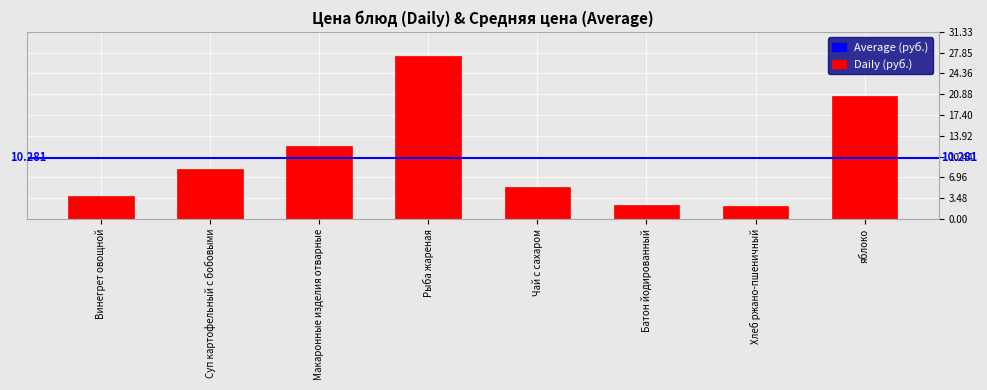

What is the label of the 1st bar from the left?

Винегрет овощной